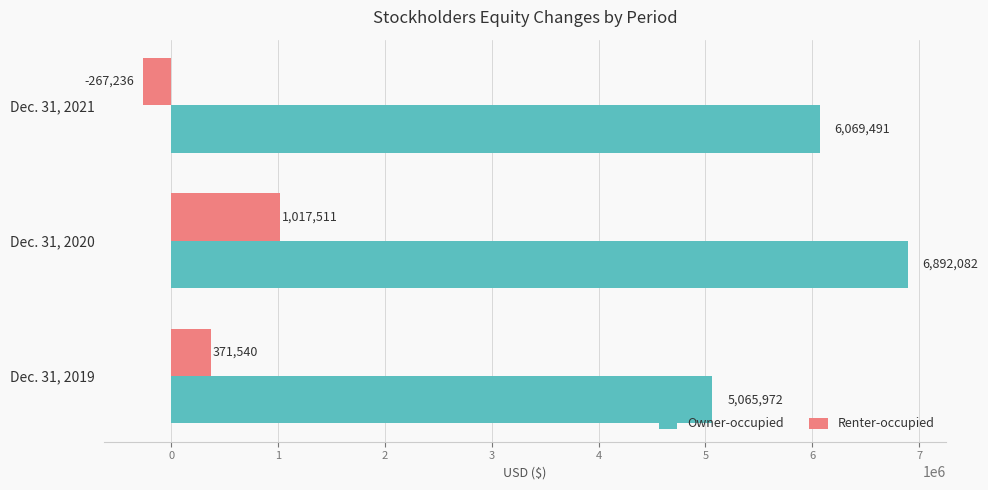

Which series has the widest spread of values?

Owner-occupied